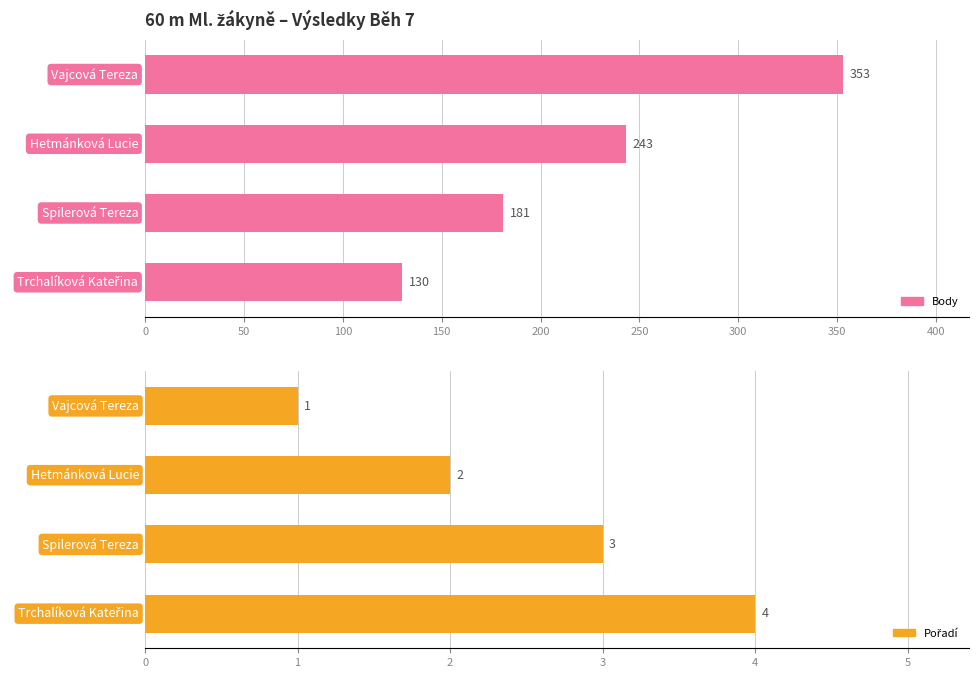

Reading left to right, extract all data points from this chart.

Body: 353	243	181	130
Pořadí: 1	2	3	4